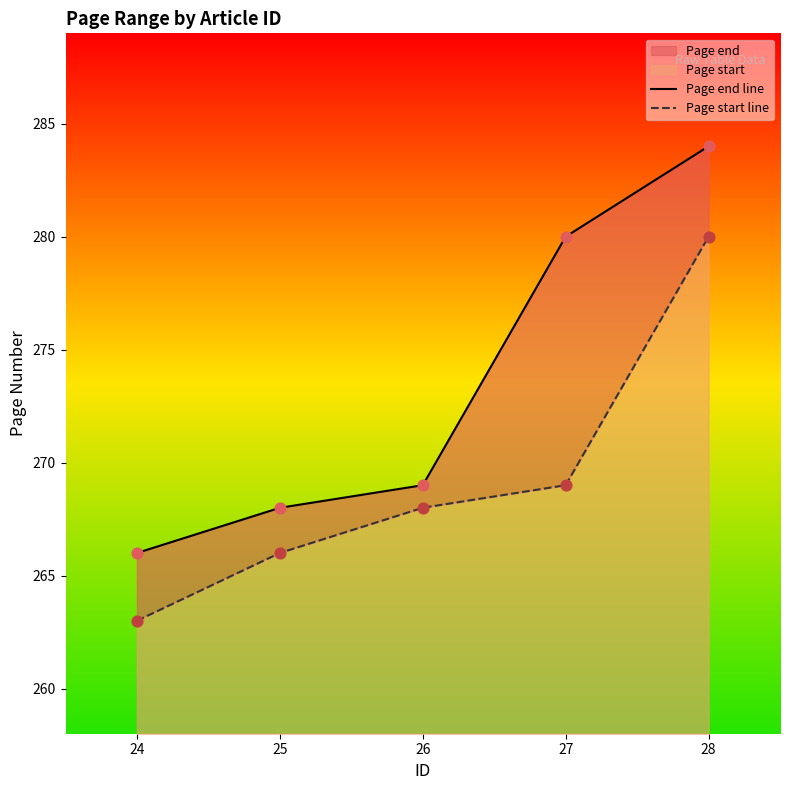

At which category is the sum across all series the highest?

28